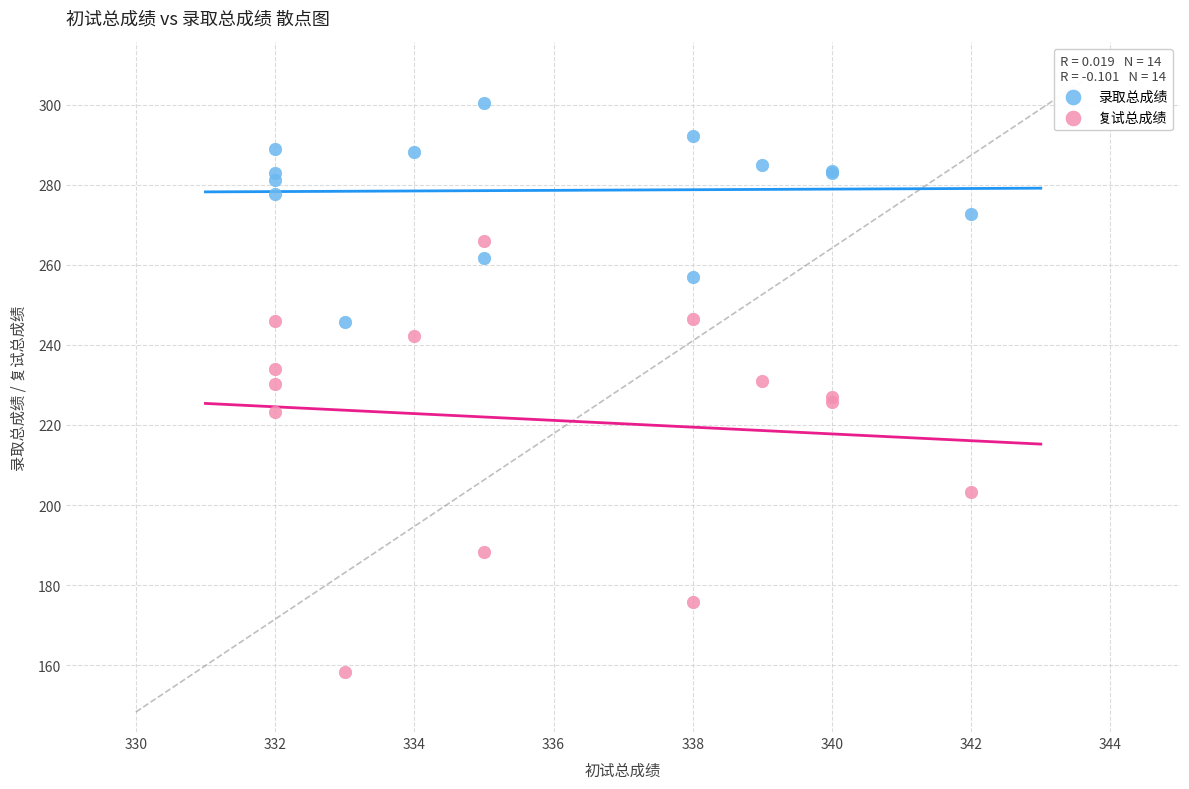

What are all the series names shown in the legend?

录取总成绩, 复试总成绩